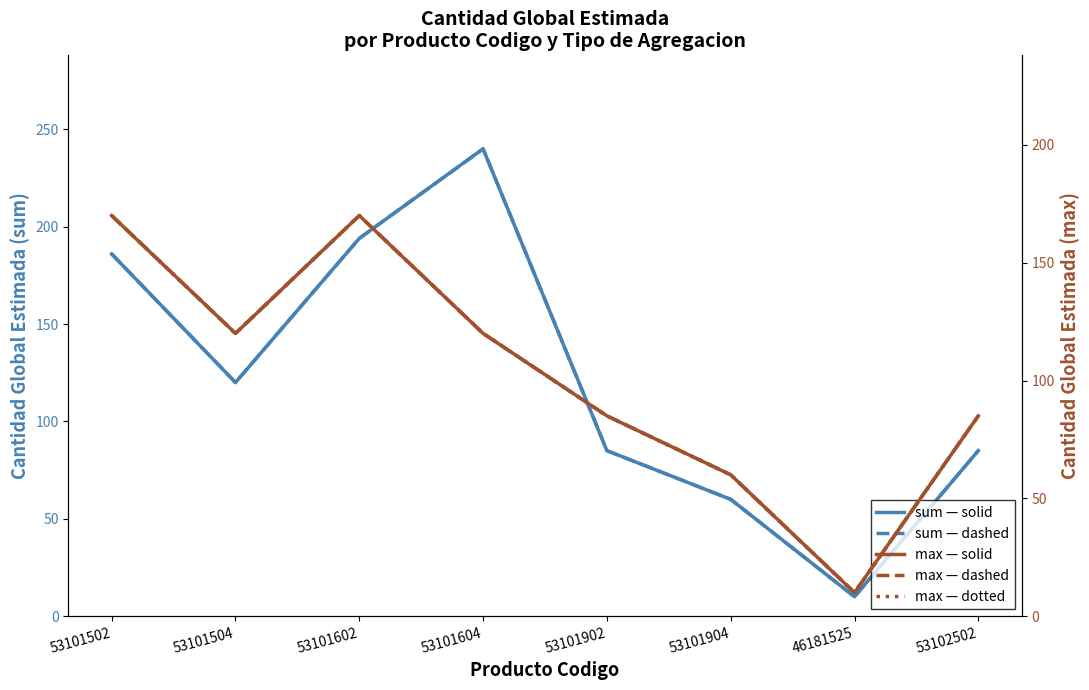

What are all the series names shown in the legend?

cantidad_global_estimada (sum), cantidad_global_estimada (sum) (dashed), cantidad_global_estimada (max), cantidad_global_estimada (max) (dashed), cantidad_global_estimada (max) (dotted)